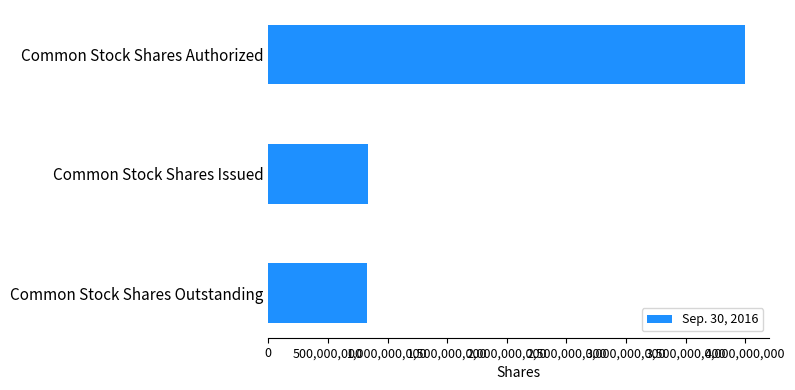

What is the difference between the maximum and second lowest values?

3166015316